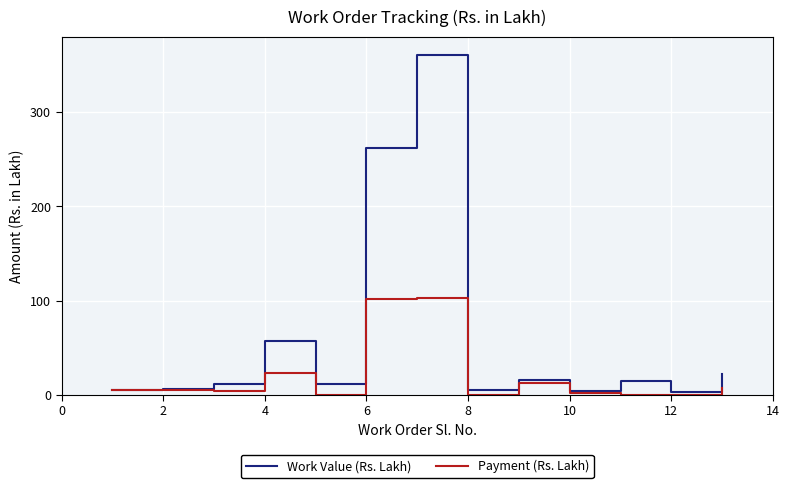

How many values in the Payment (Rs. Lakh) series are below 4?

5